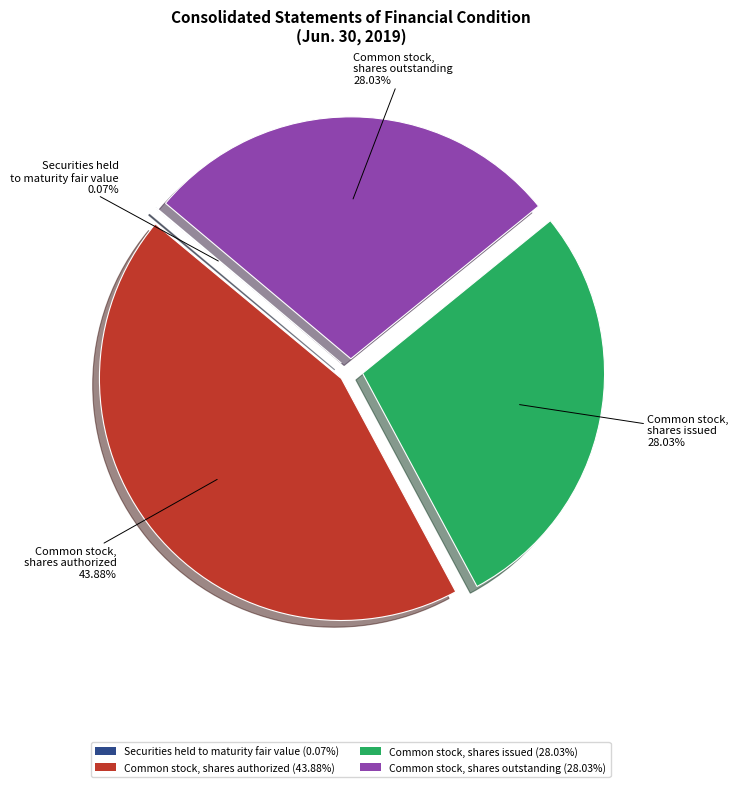

Approximately how many times larger is the value at Common stock, shares outstanding (28.03%) compared to Common stock, shares authorized (43.88%)?

0.6